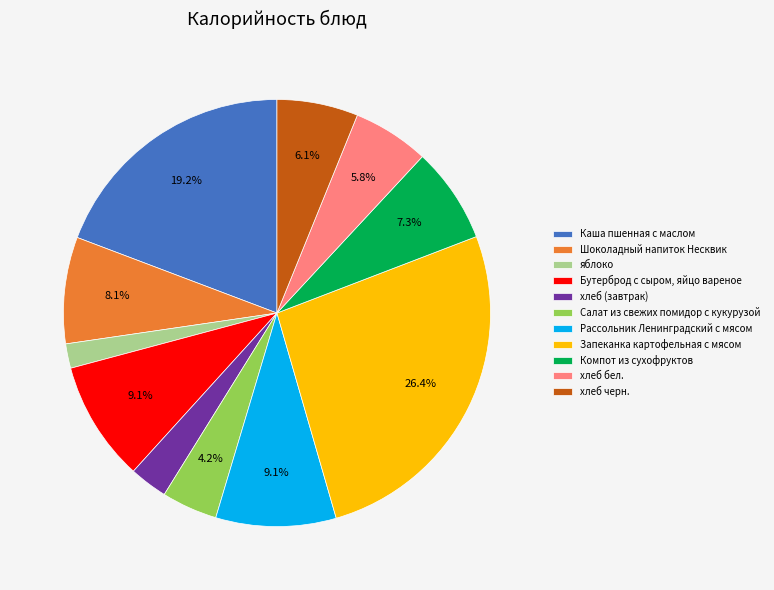

How many segments does this pie chart have?

11